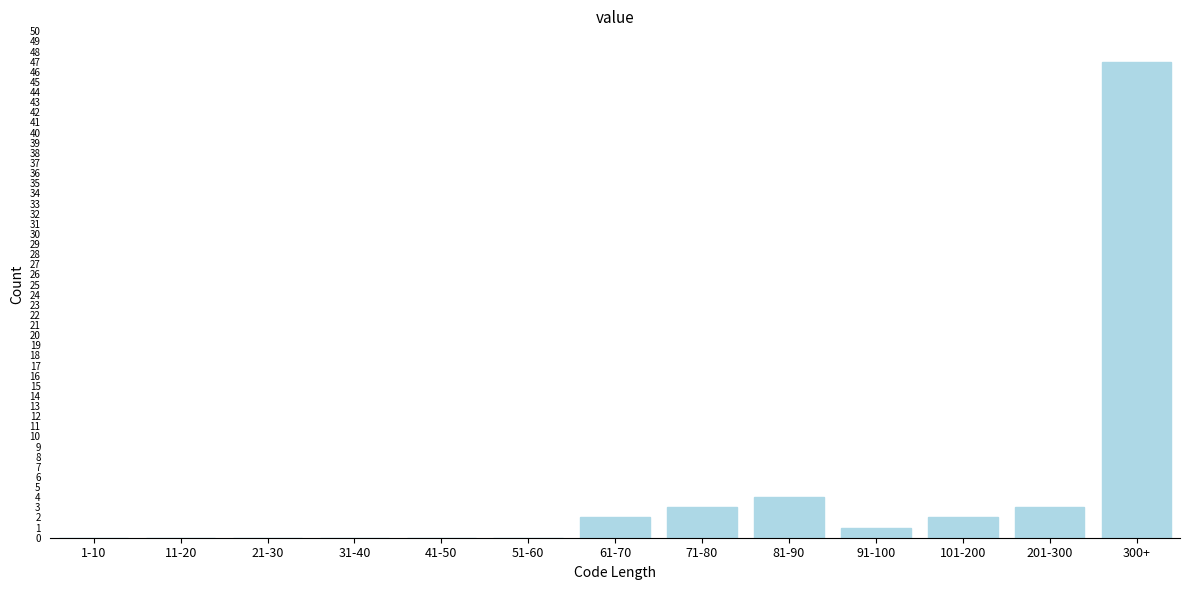

Reading right to left, extract all data points from this chart.

300+=47	201-300=3	101-200=2	91-100=1	81-90=4	71-80=3	61-70=2	51-60=0	41-50=0	31-40=0	21-30=0	11-20=0	1-10=0